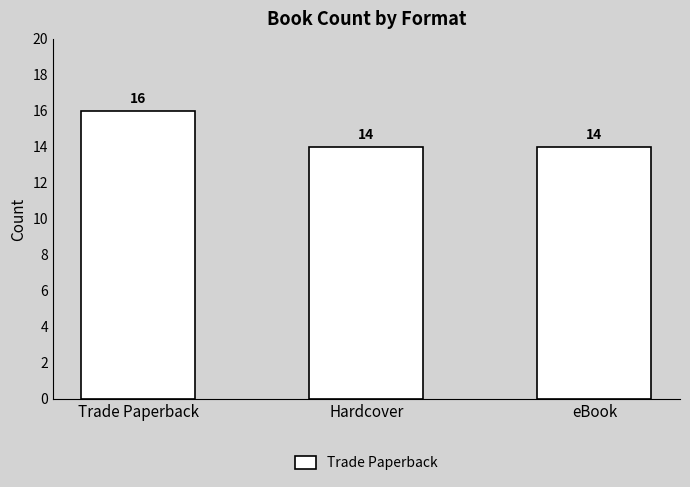

At which category does the chart reach its peak across all series?

Trade Paperback